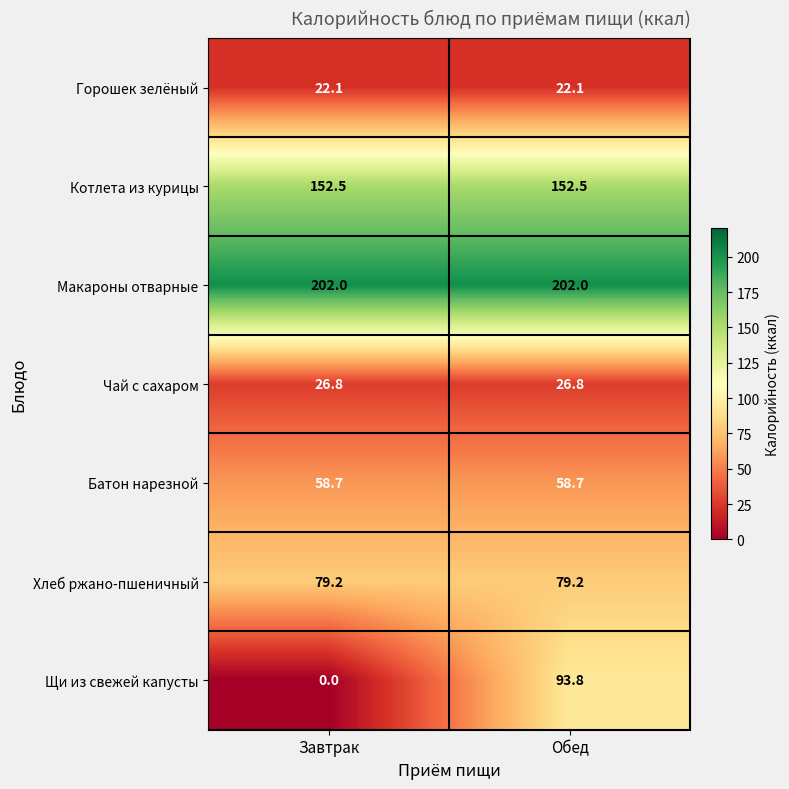

Reading left to right, extract all data points from this chart.

Горошек зелёный: 22.1	22.1
Котлета из курицы: 152.5	152.5
Макароны отварные: 202.0	202.0
Чай с сахаром: 26.8	26.8
Батон нарезной: 58.7	58.7
Хлеб ржано-пшеничный: 79.2	79.2
Щи из свежей капусты: 0.0	93.8